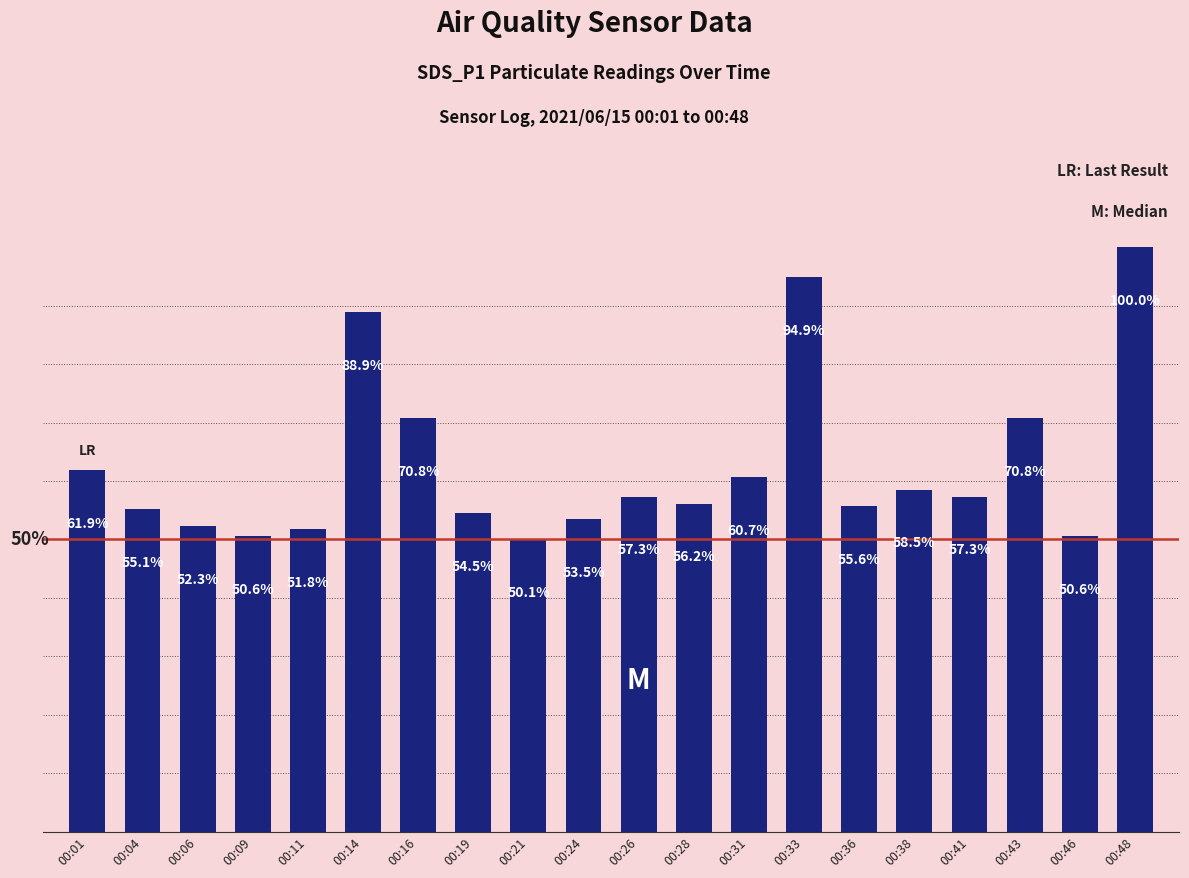

Is it true that the value at 00:33 is 7.7?

False